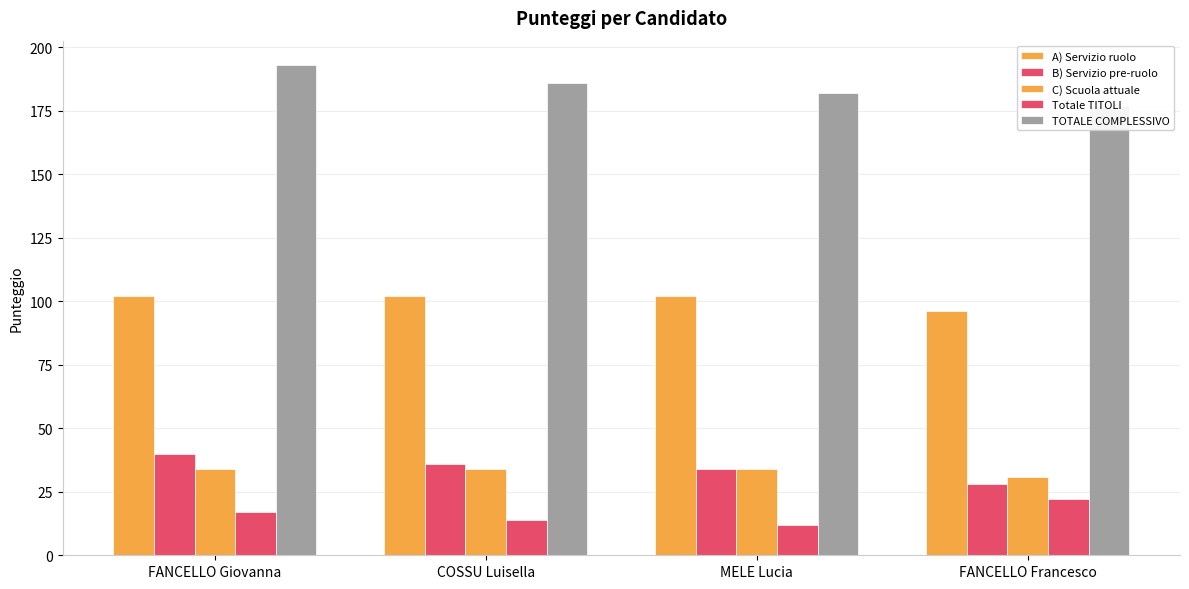

Is it true that C) Scuola attuale equals 19 at COSSU Luisella?

False